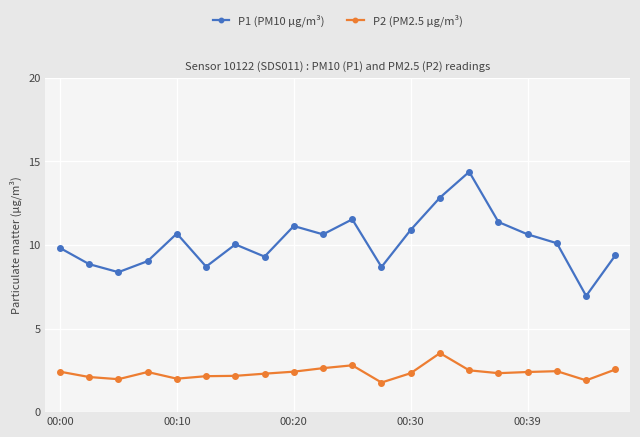

What is the smallest value displayed?

1.8